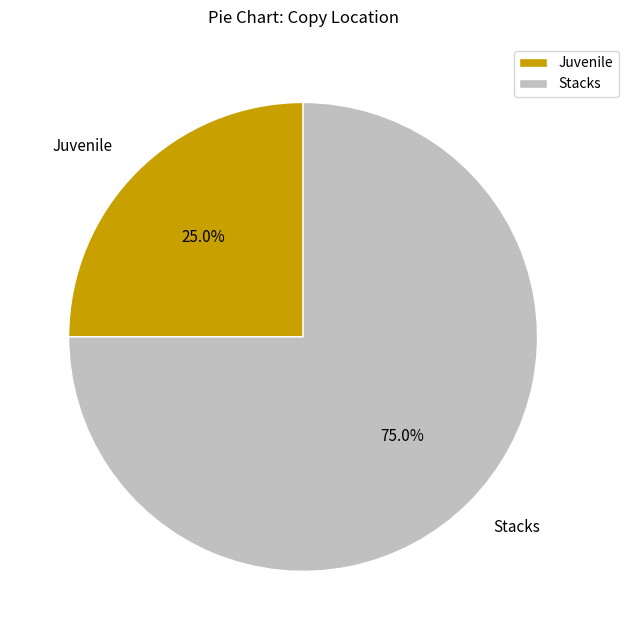

The Juvenile slice represents 38% of the pie. True or false?

False